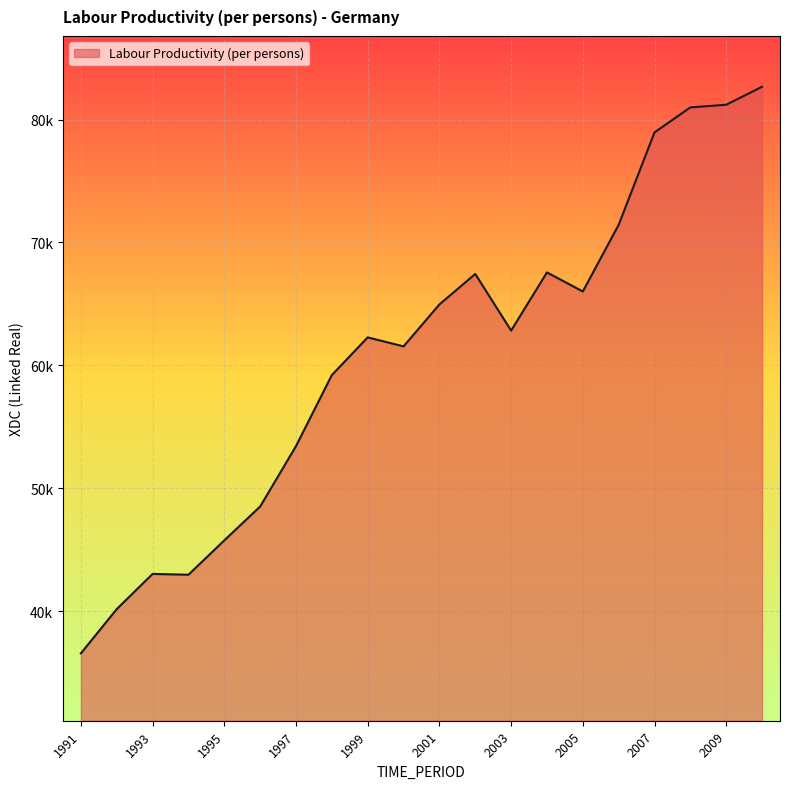

Rank the categories by value from lowest to highest.

1991, 1992, 1994, 1993, 1995, 1996, 1997, 1998, 2000, 1999, 2003, 2001, 2005, 2002, 2004, 2006, 2007, 2008, 2009, 2010